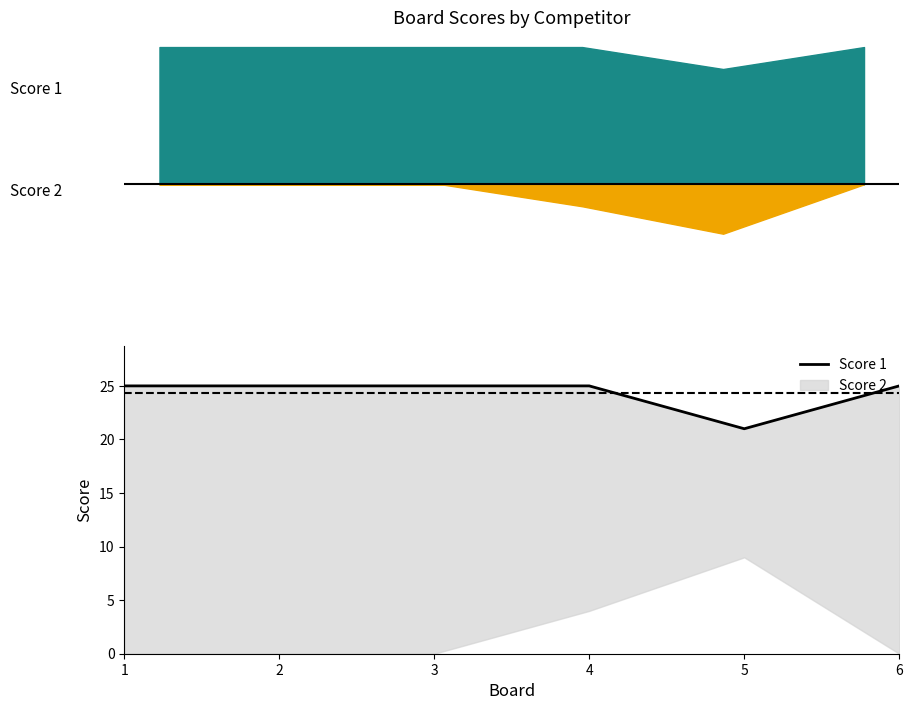

Count the values in the range 25 to 26.

5